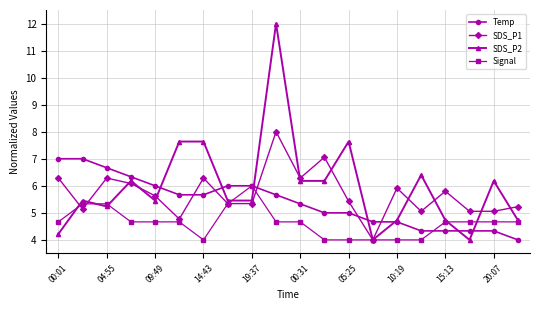

What is the smallest value displayed?

4.0